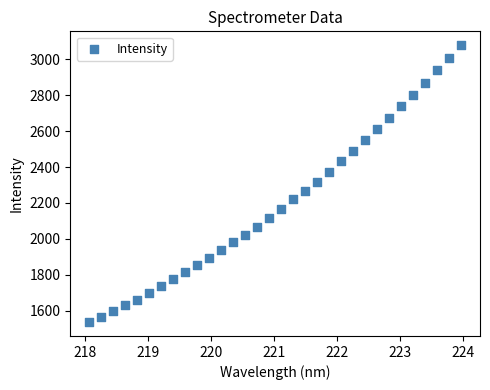

What is the range of Y values (max minus min)?

1542.8